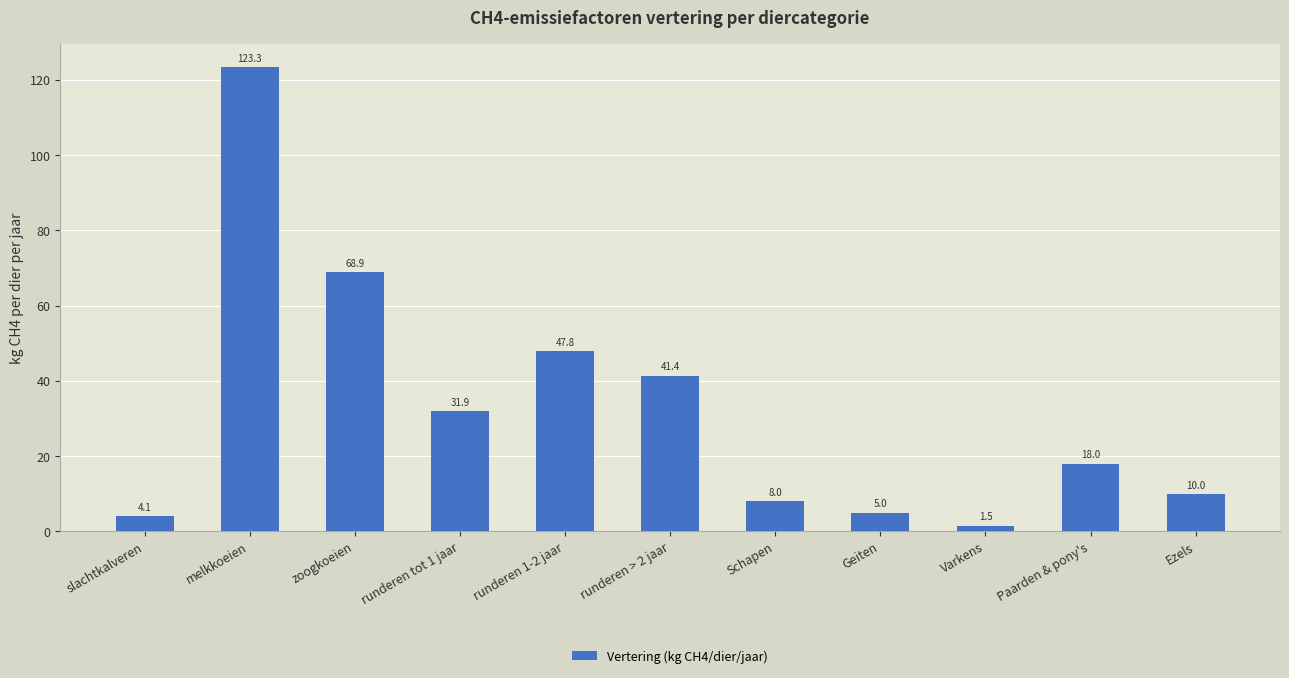

List the labels in order of value, smallest first.

Varkens, slachtkalveren, Geiten, Schapen, Ezels, Paarden & pony's, runderen tot 1 jaar, runderen > 2 jaar, runderen 1-2 jaar, zoogkoeien, melkkoeien